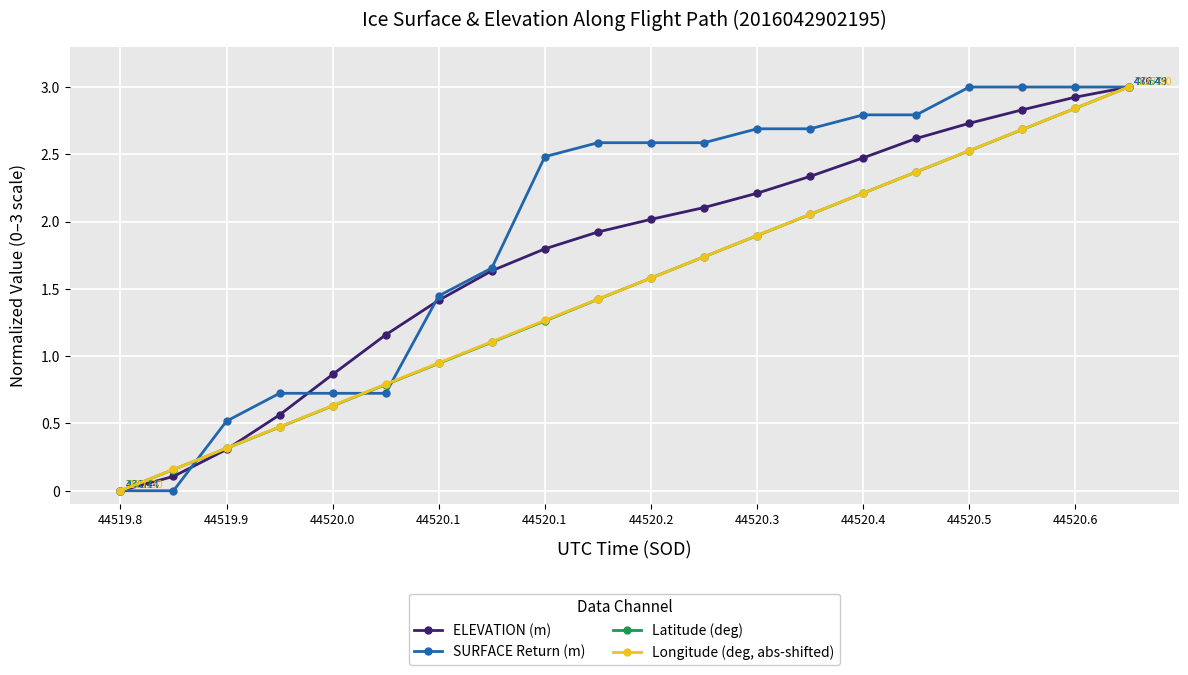

Which series has the largest total across all categories?

SURFACE Return (m)